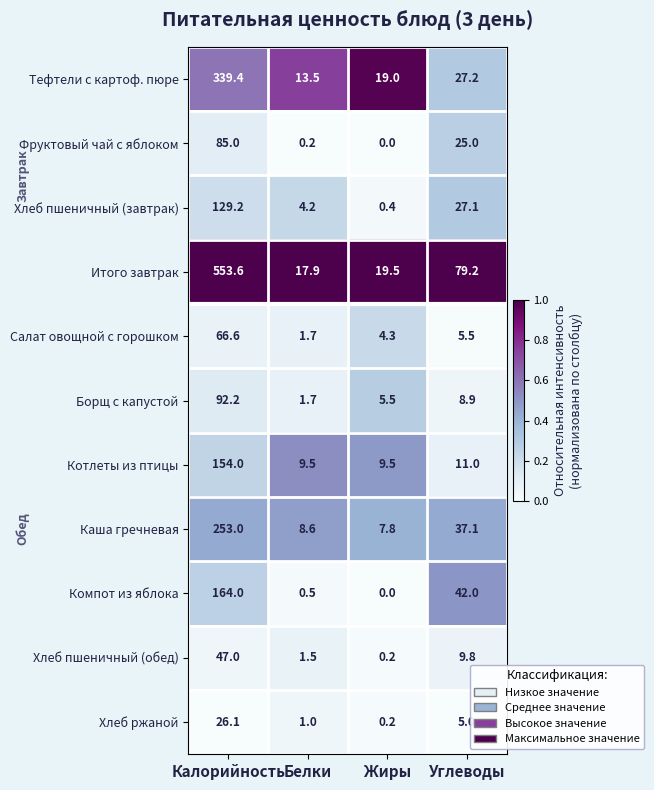

At which category is the sum across all series the highest?

Калорийность